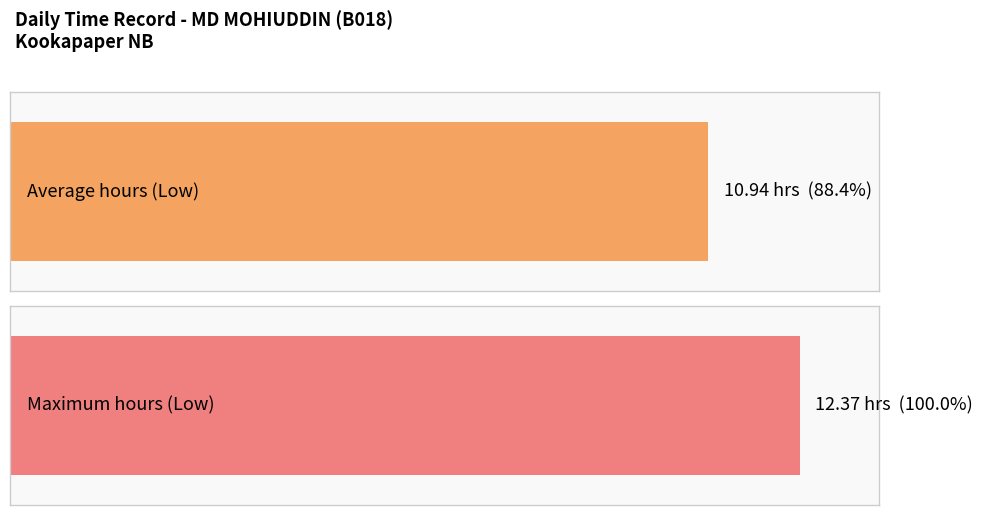

Is it true that the value at 3-Mon is 5.5?

False